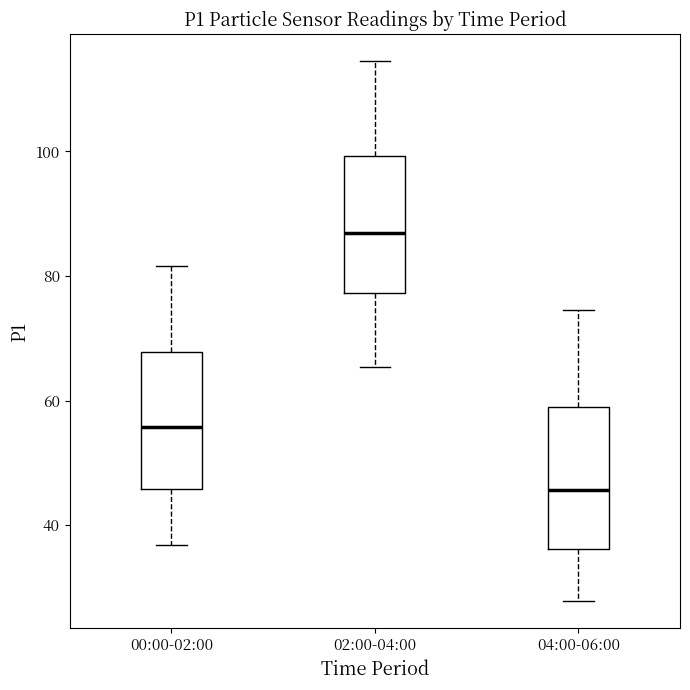

Reading left to right, read every box against the y-axis: the position of its median line, the range the box covers, and the ends of its whiskers. The values are not printed on the chart, so give them approximately, as read against the axis.

00:00-02:00: median 56, box 46 to 68, whiskers 36 to 82
02:00-04:00: median 86, box 78 to 100, whiskers 66 to 114
04:00-06:00: median 46, box 36 to 58, whiskers 28 to 74